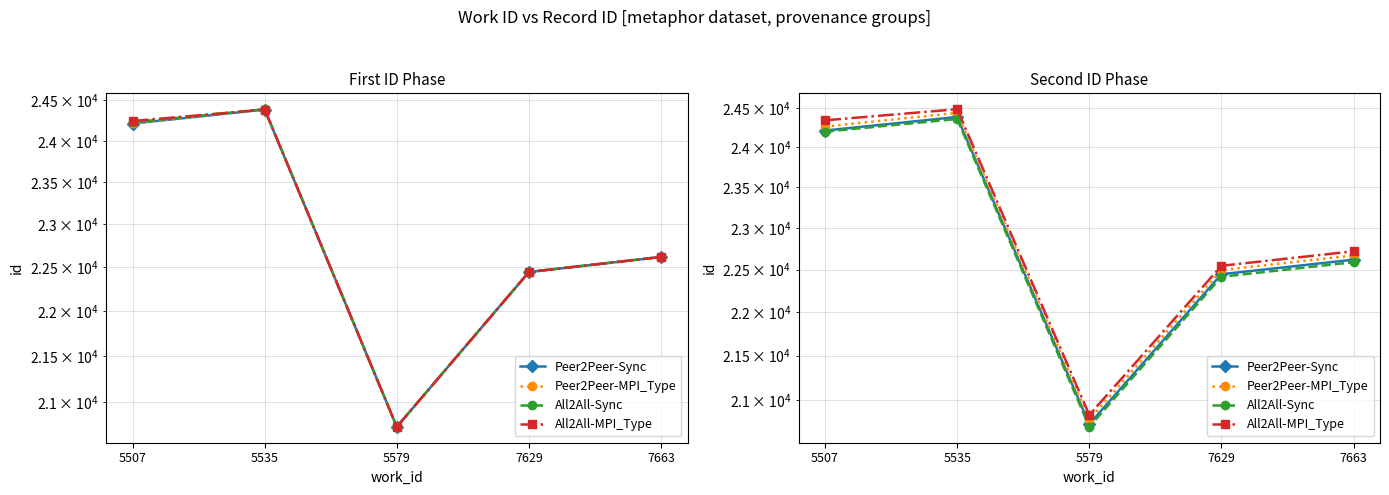

What is the sum of the All2All-MPI_Type values at 5535 and 7629?

47032